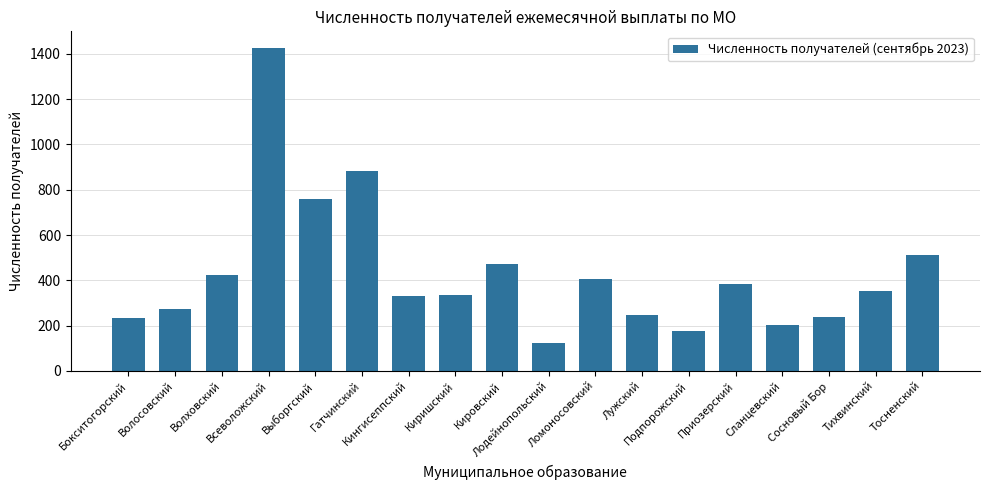

Between Сосновый Бор and Выборгский, which is larger?

Выборгский